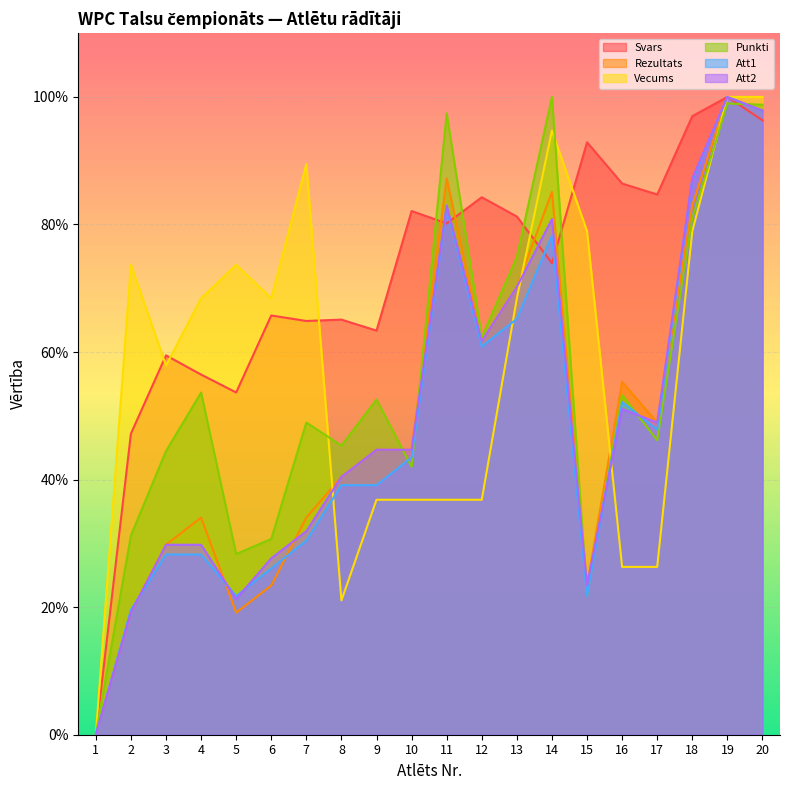

Rank the series at 15 from highest to lowest value.

Svars, Vecums, Rezultats, Att2, Punkti, Att1